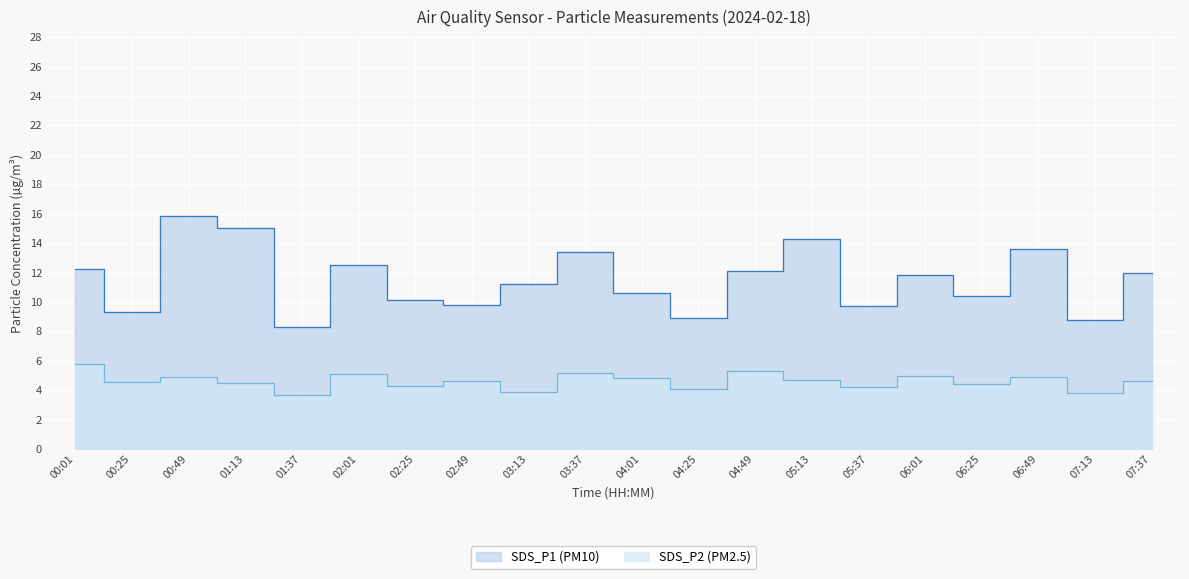

At how many categories does at least one series exceed 10?

14